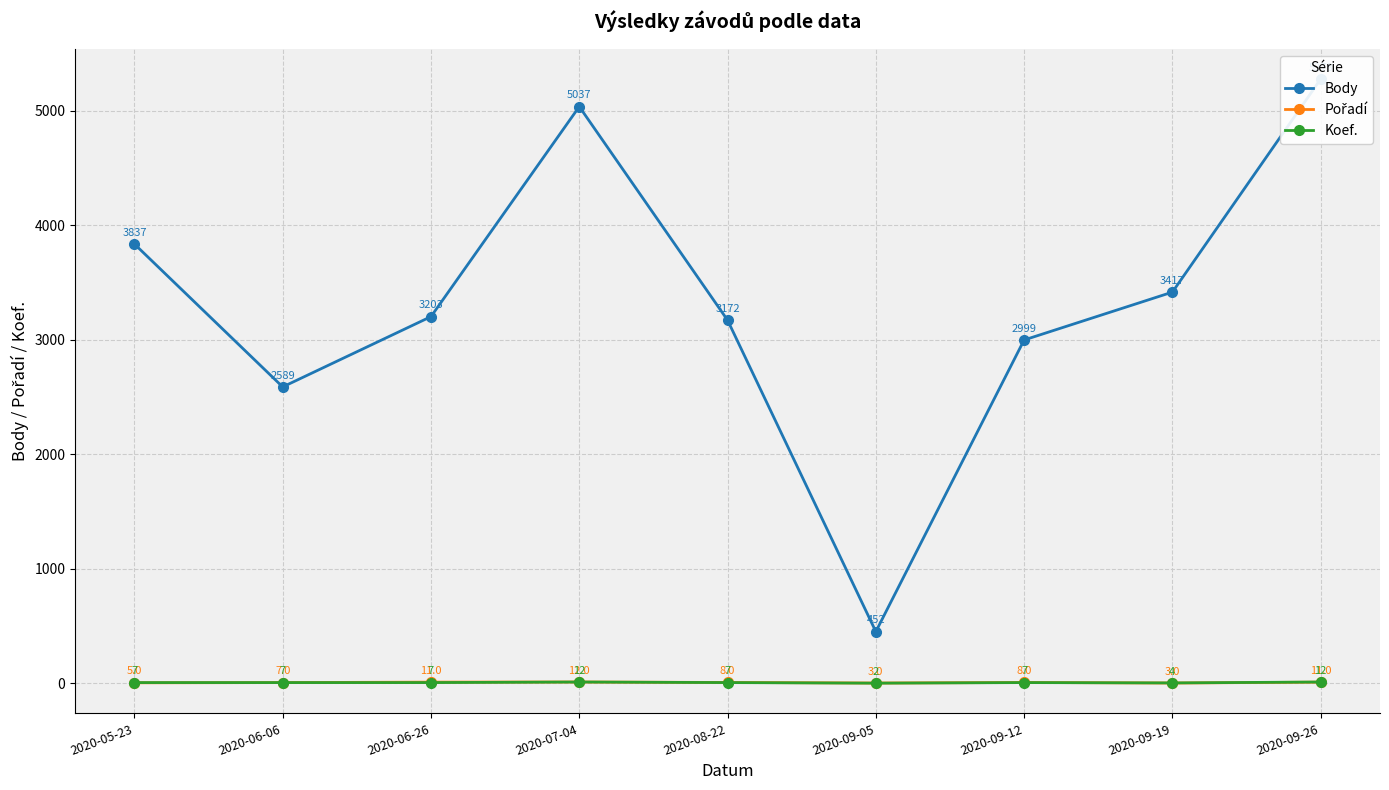

True or false: Pořadí has a value of 11 at 2020-09-26.

True